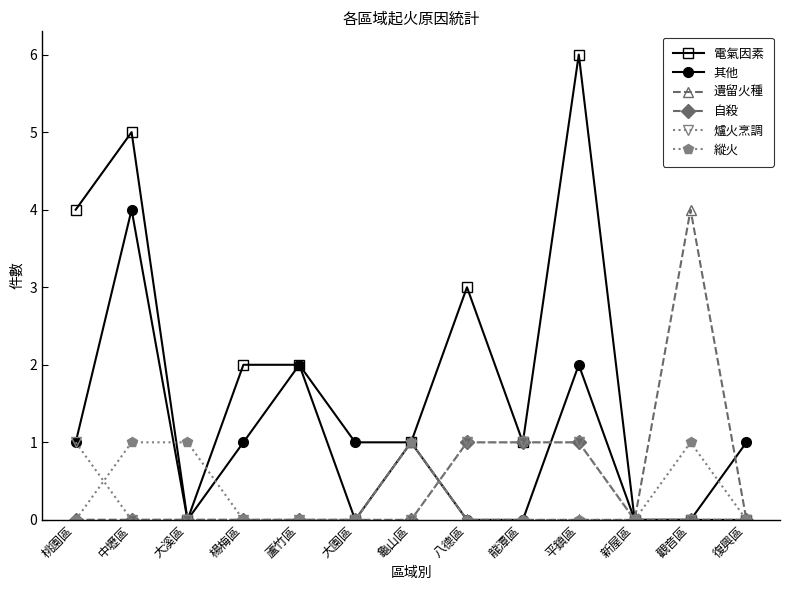

Which series has the widest spread of values?

電氣因素